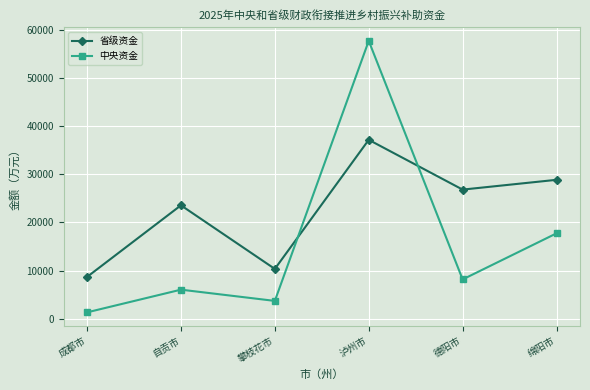

Reading left to right, what are all the values shown in this chart?

省级资金: 成都市=8674	自贡市=23561	攀枝花市=10340	泸州市=37176	德阳市=26827	绵阳市=28862
中央资金: 成都市=1308	自贡市=6026	攀枝花市=3689	泸州市=57744	德阳市=8154	绵阳市=17736